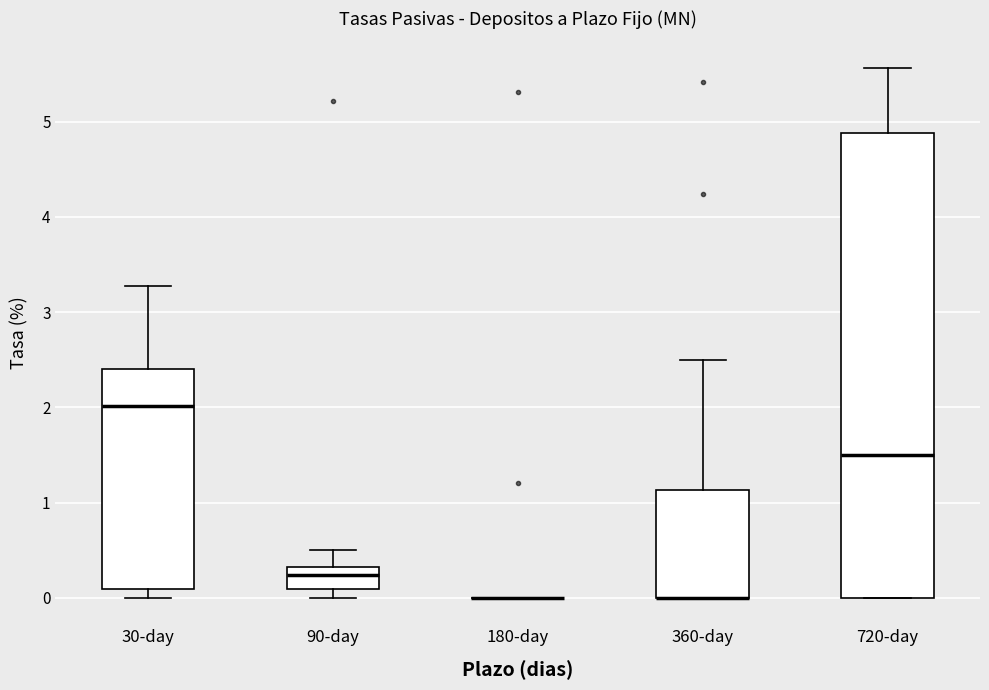

Comparing the boxes themselves (not the whiskers), which one is the tallest?

720-day